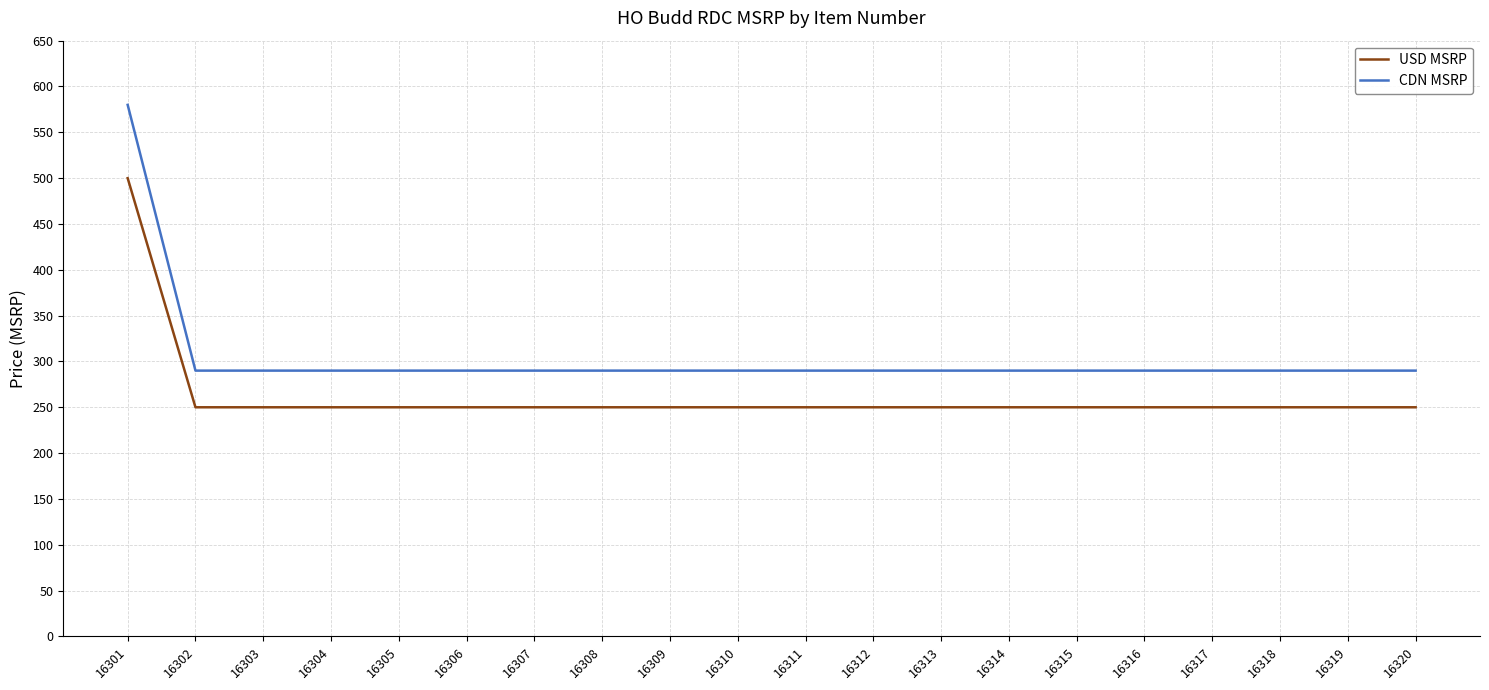

Which series has the largest range (max minus min)?

CDN MSRP